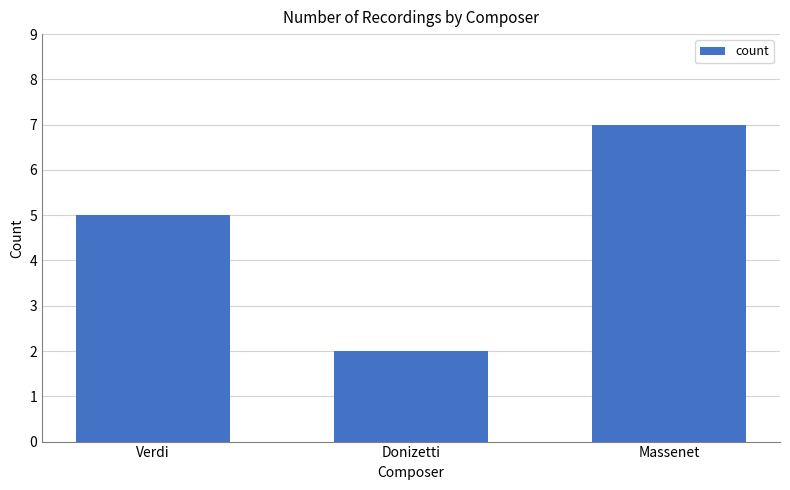

Read the value at Verdi.

5